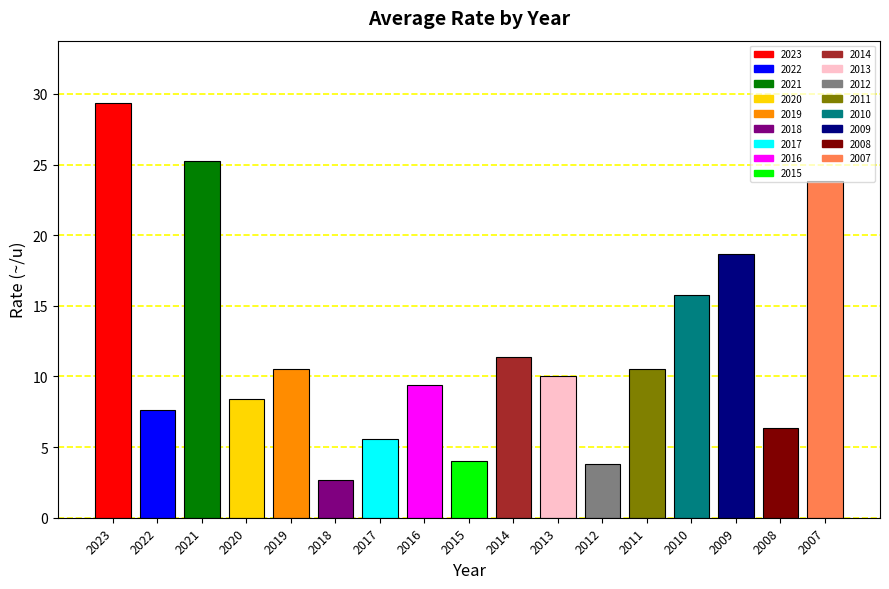

What is the smallest value displayed?

2.7